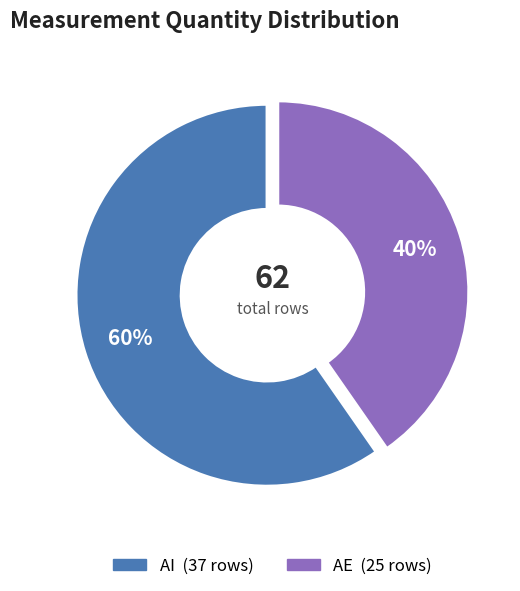

To the nearest percent, what percentage of the pie is AI?

60%